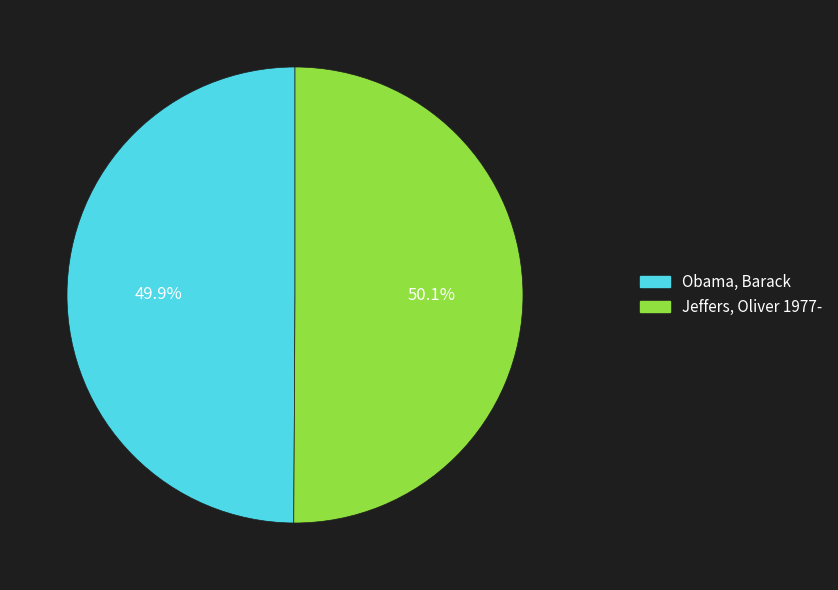

Is it true that Jeffers, Oliver 1977- is 62% of the pie?

False